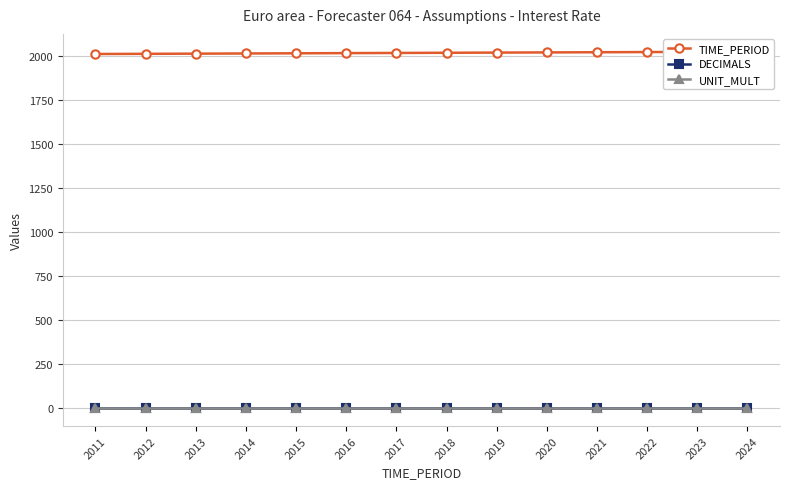

How many data points does each series have?

14